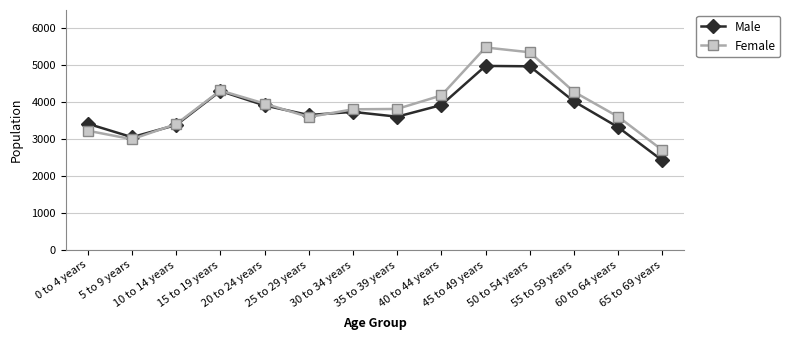

How many values in the Female series are below 3820?

7